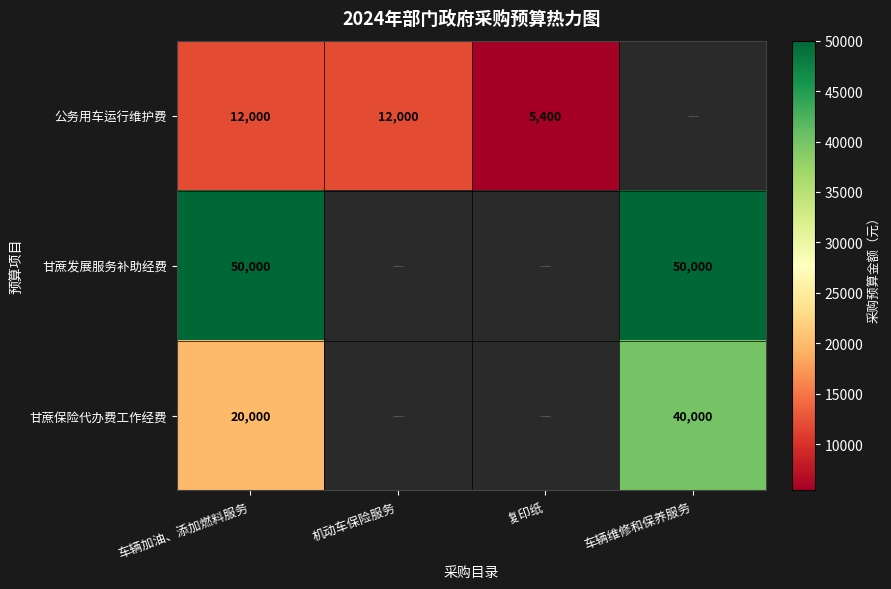

What is the difference between the highest and lowest values at 车辆加油、添加燃料服务?

38000